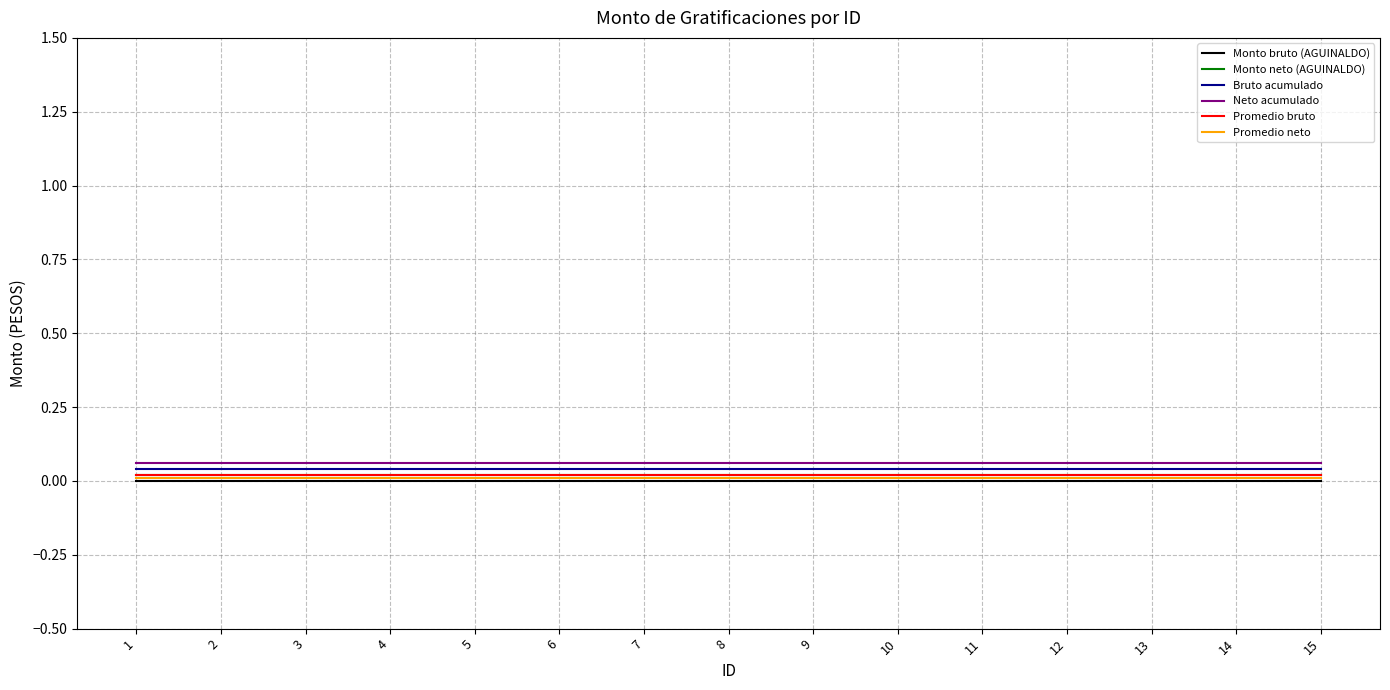

True or false: Bruto acumulado has a value of 0.0 at 14.

True